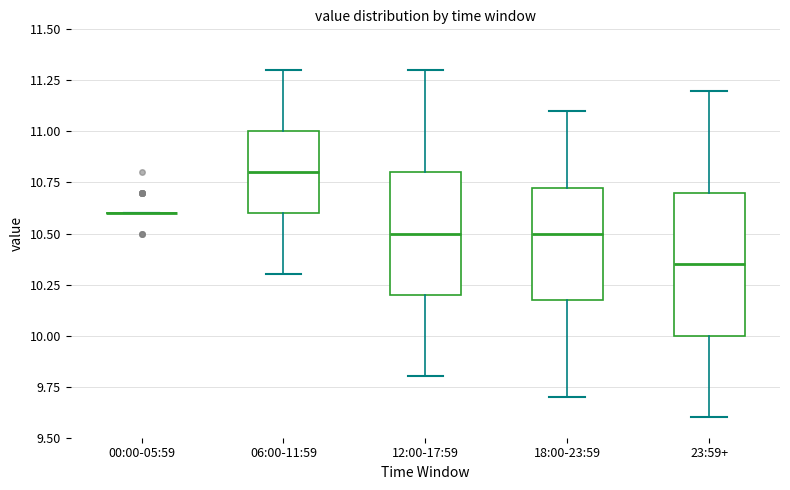

Reading left to right, read every box against the y-axis: the position of its median line, the range the box covers, and the ends of its whiskers. The values are not printed on the chart, so give them approximately, as read against the axis.

00:00-05:59: box collapsed to a line at 10.60, whiskers 10.60 to 10.60
06:00-11:59: median 10.80, box 10.60 to 11.00, whiskers 10.30 to 11.30
12:00-17:59: median 10.50, box 10.20 to 10.80, whiskers 9.80 to 11.30
18:00-23:59: median 10.50, box 10.20 to 10.75, whiskers 9.70 to 11.10
23:59+: median 10.35, box 10.00 to 10.70, whiskers 9.60 to 11.20